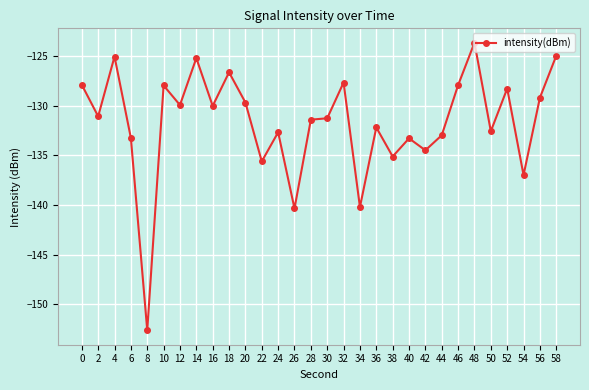

What is the difference between the maximum and second lowest values?

16.7